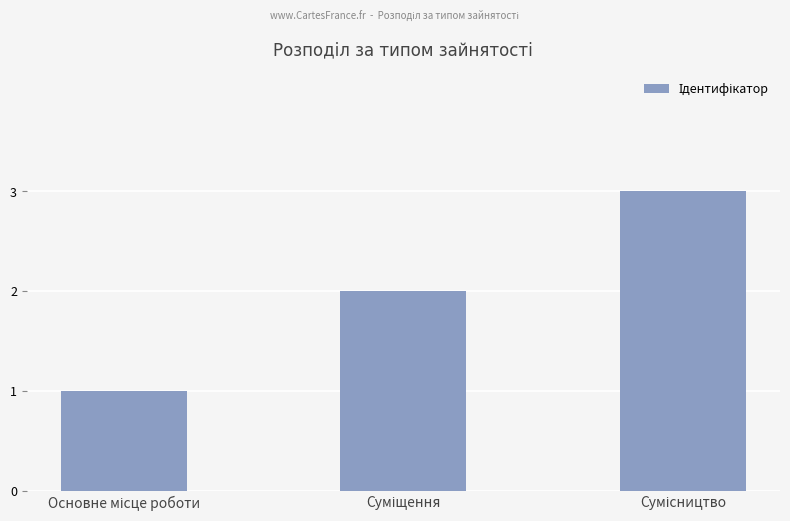

What is the smallest value displayed?

1